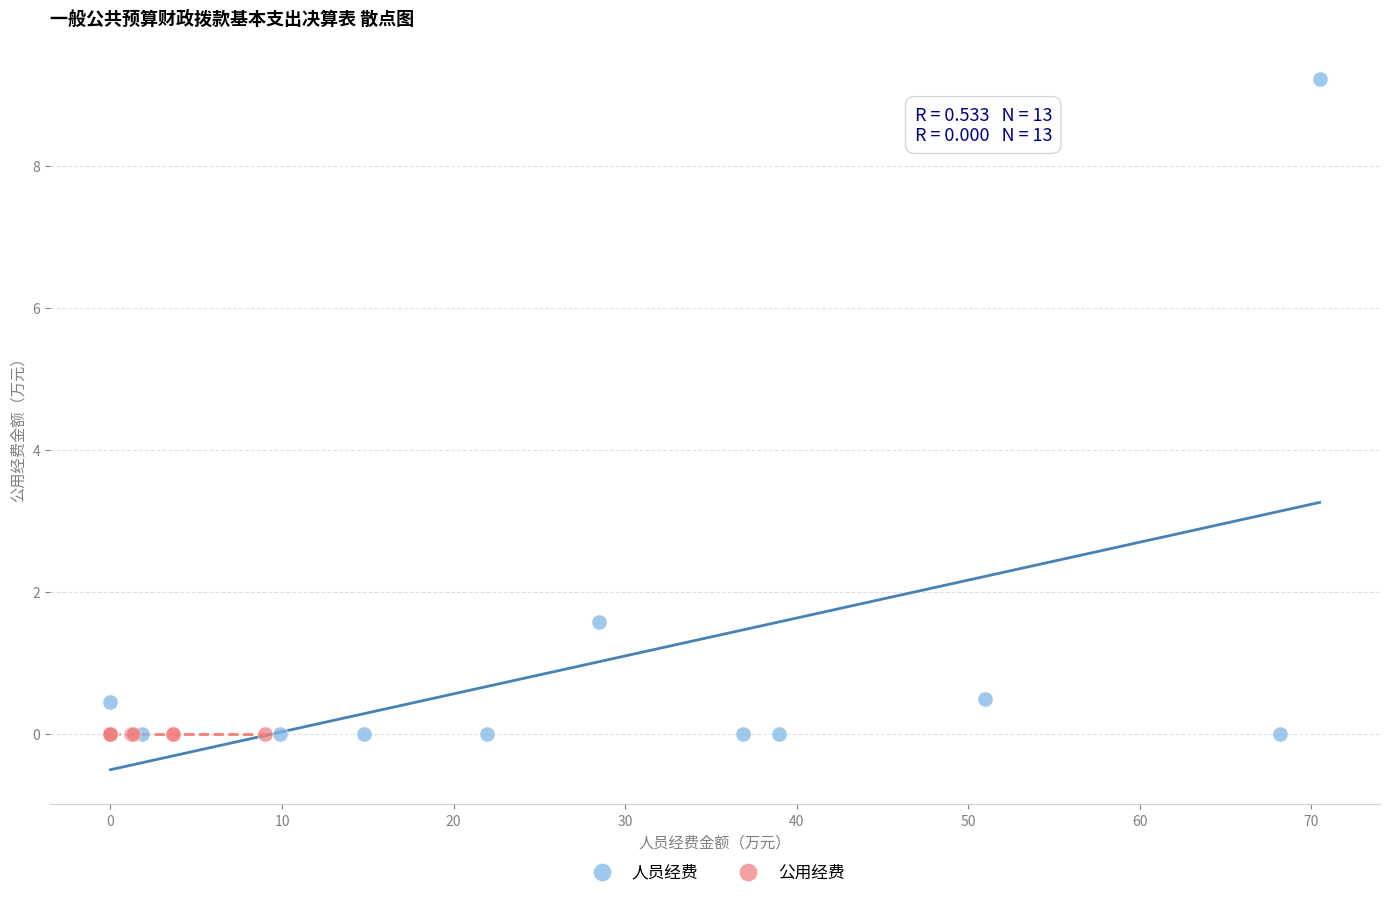

Which series contains the highest Y value?

人员经费